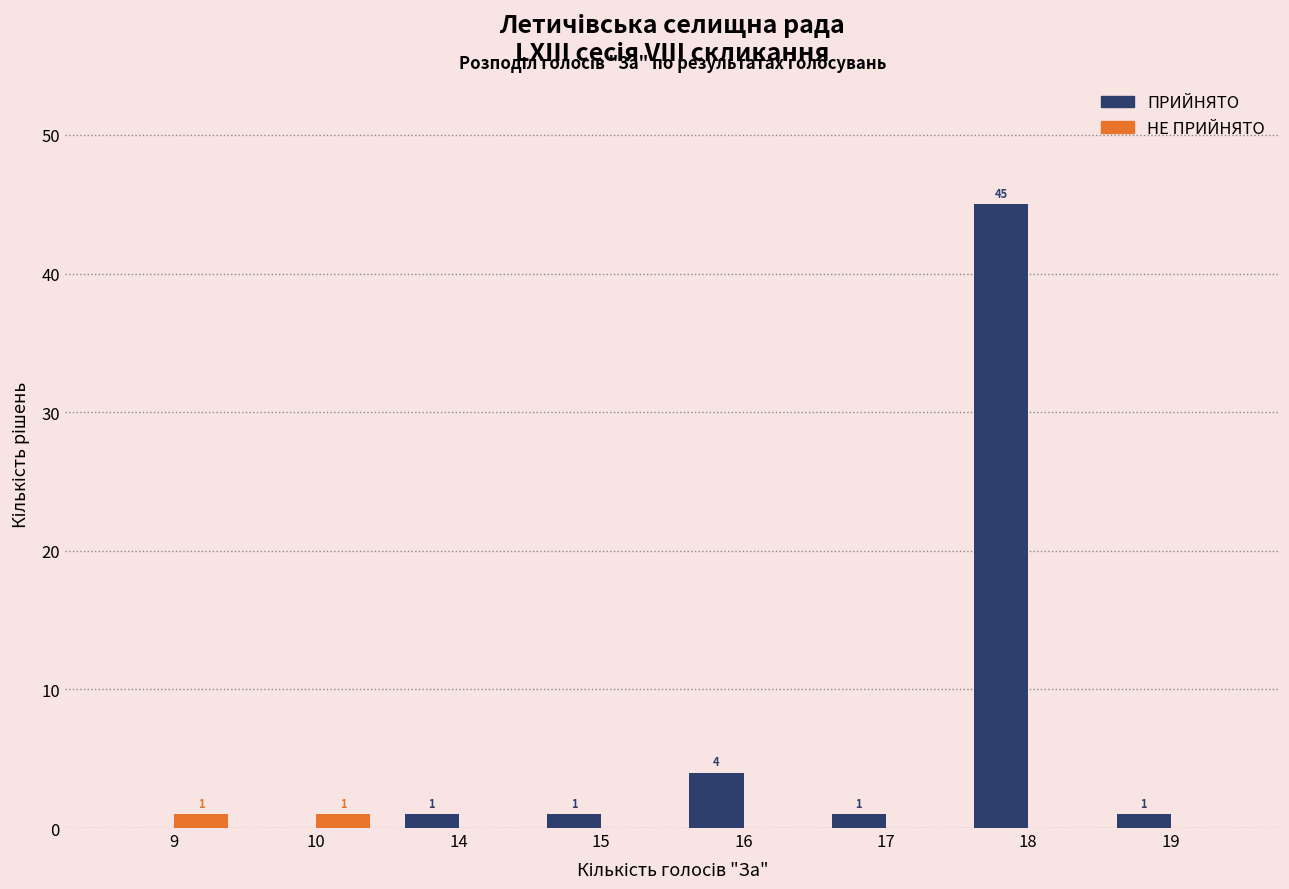

Where is ПРИЙНЯТО nearest to the value 22?

16